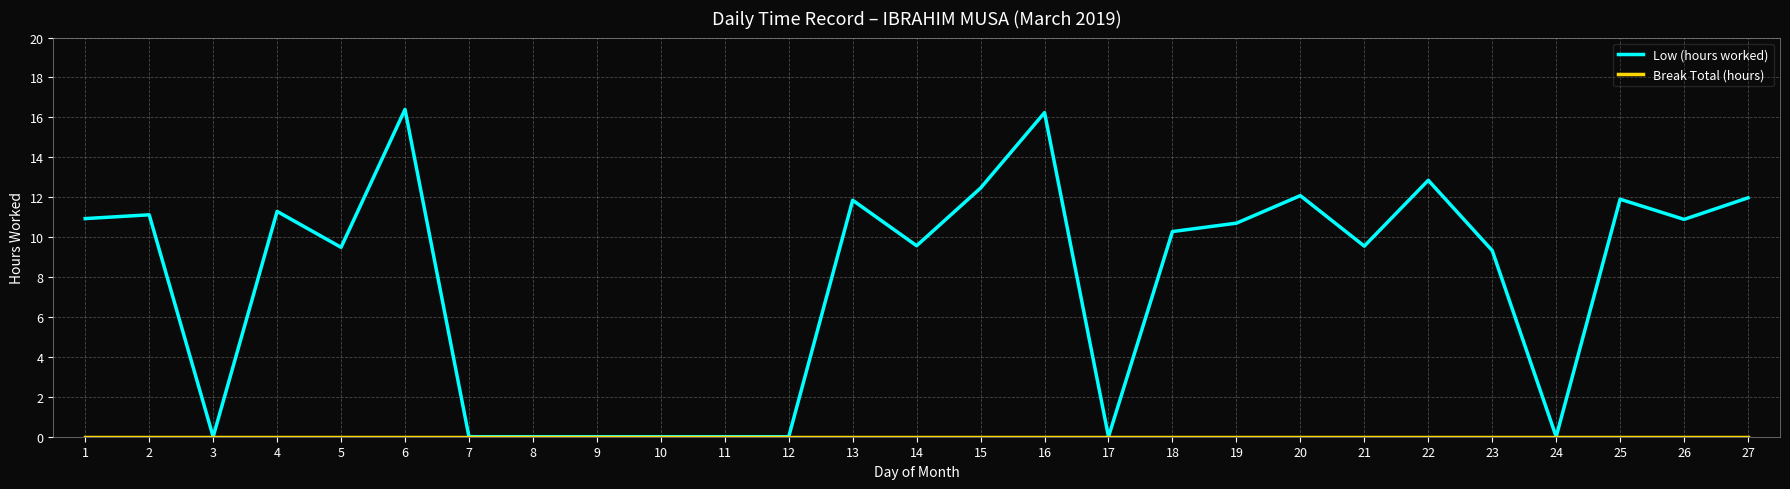

Which series has the largest total across all categories?

Low (hours worked)